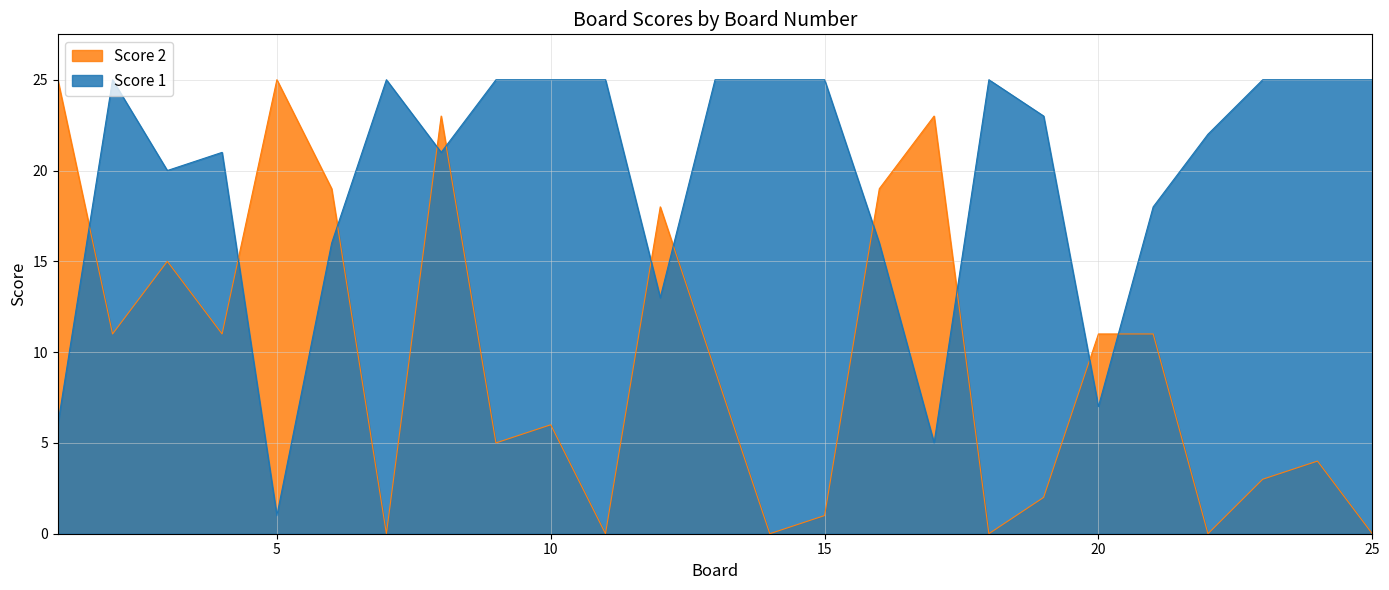

What is the difference between the maximum and second lowest values in the Score 1 series?

20